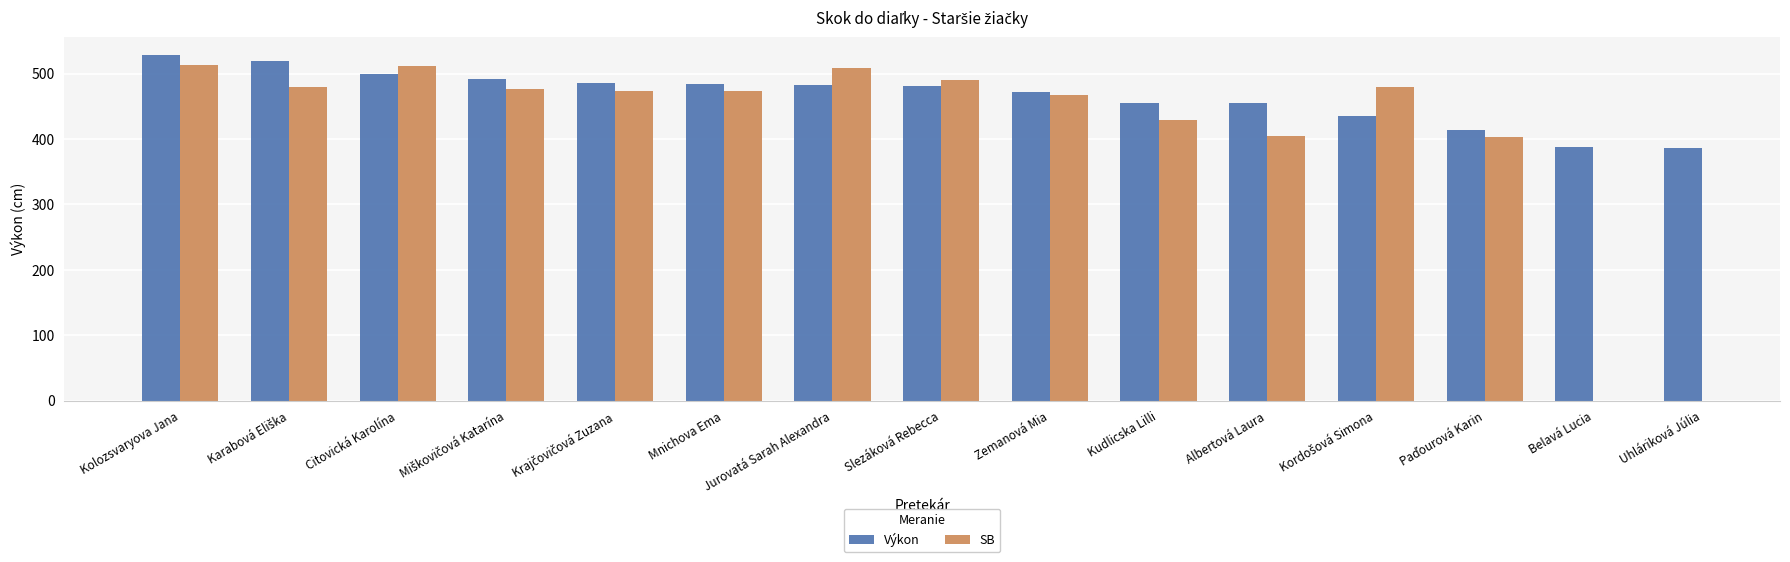

Rank the series by their maximum value, from highest to lowest.

Výkon, SB